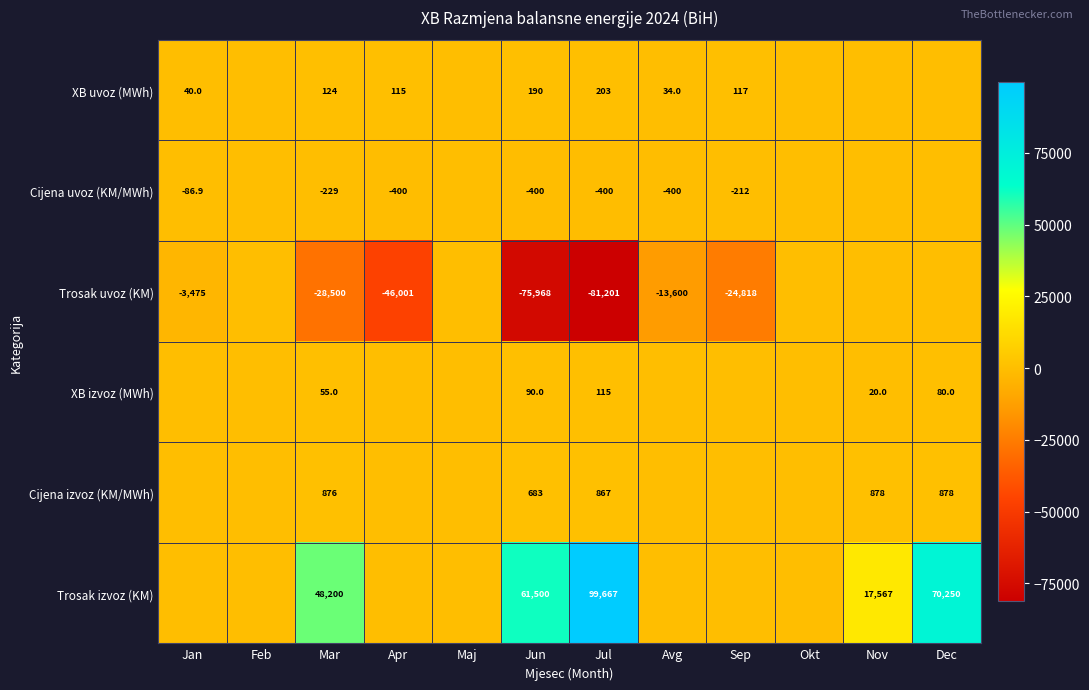

Is it true that Cijena uvoz (KM/MWh) equals -400.0 at Apr?

True